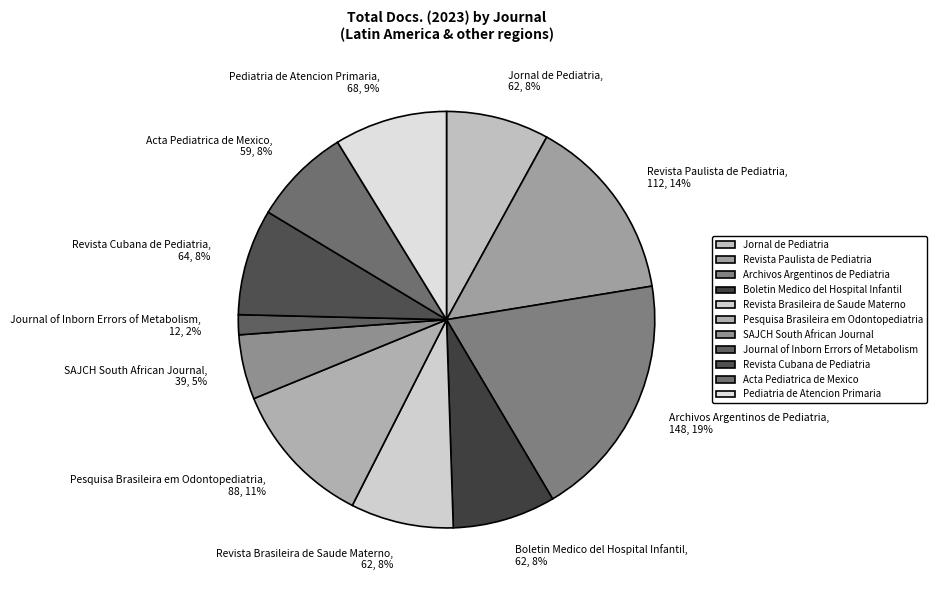

To the nearest percent, what is the average slice percentage?

9%